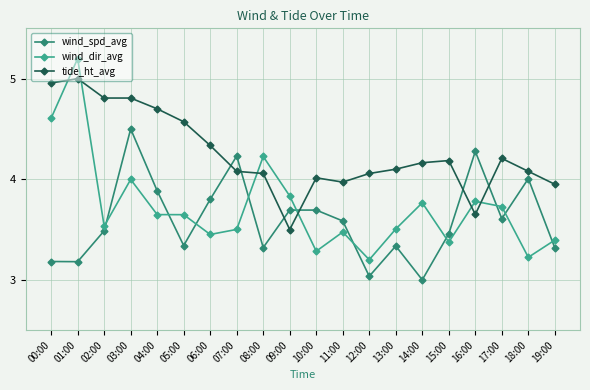

What is the maximum value shown in the chart?

5.2